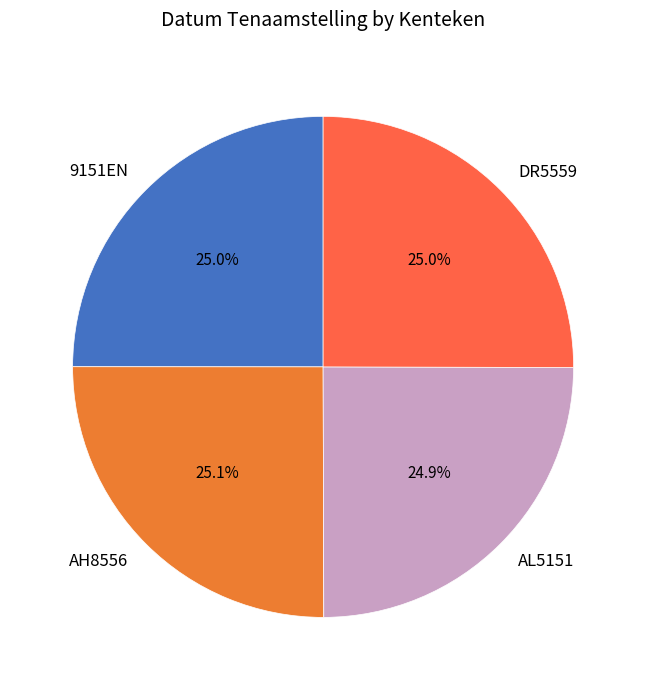

Does AL5151 represent more than half of the total?

No